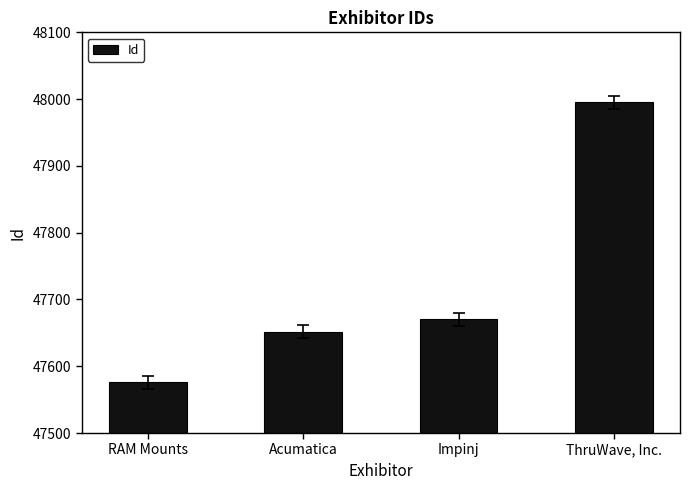

How many categories are shown in the chart?

4